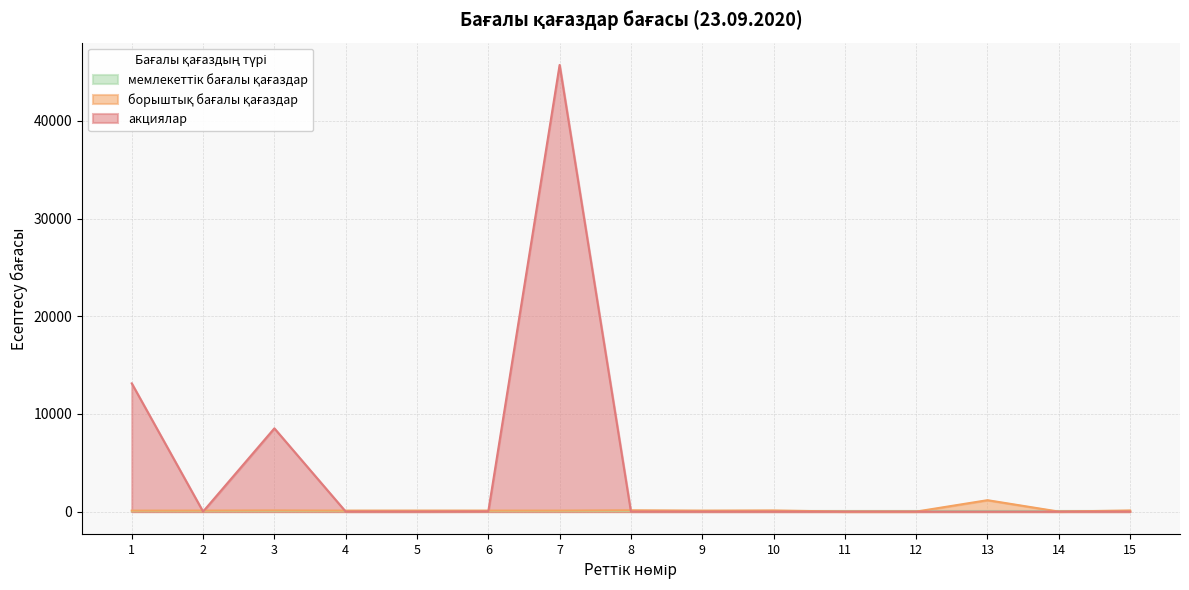

Which series changed the most between 1 and 6?

акциялар